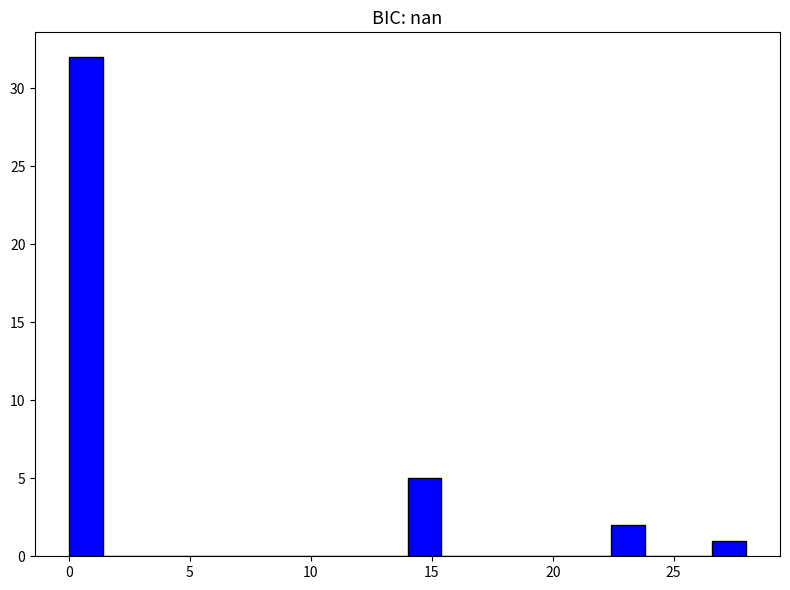

Read against the x-axis, roughly where is the centre of the tallest bar?

0.5